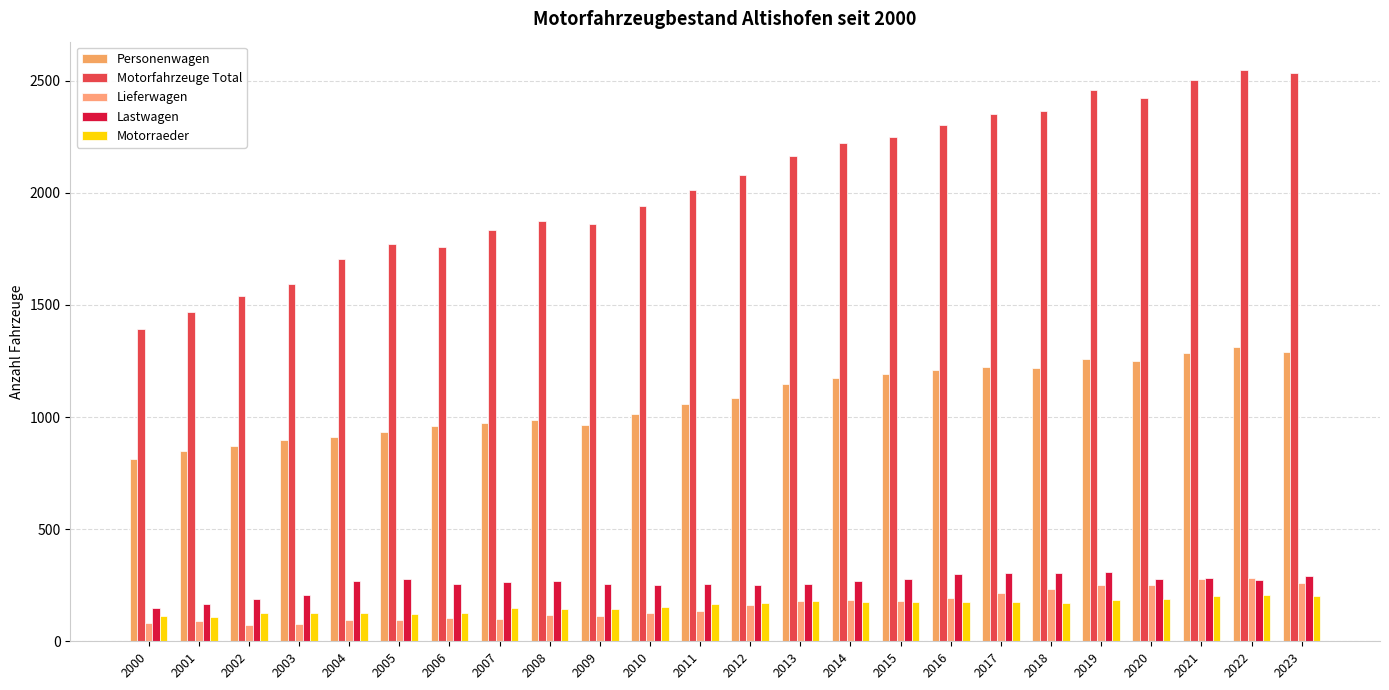

Reading left to right, list all the values displayed in this chart.

Personenwagen: 2000=812	2001=847	2002=869	2003=897	2004=909	2005=934	2006=958	2007=974	2008=985	2009=963	2010=1014	2011=1059	2012=1087	2013=1146	2014=1176	2015=1190	2016=1209	2017=1224	2018=1221	2019=1257	2020=1250	2021=1287	2022=1314	2023=1292
Motorfahrzeuge Total: 2000=1395	2001=1467	2002=1538	2003=1593	2004=1707	2005=1770	2006=1758	2007=1834	2008=1876	2009=1860	2010=1940	2011=2011	2012=2079	2013=2165	2014=2224	2015=2247	2016=2301	2017=2351	2018=2363	2019=2458	2020=2425	2021=2505	2022=2547	2023=2533
Lieferwagen: 2000=80	2001=91	2002=74	2003=75	2004=94	2005=96	2006=104	2007=98	2008=117	2009=113	2010=125	2011=133	2012=161	2013=180	2014=184	2015=180	2016=195	2017=214	2018=234	2019=249	2020=253	2021=277	2022=283	2023=258
Lastwagen: 2000=150	2001=165	2002=190	2003=208	2004=270	2005=276	2006=256	2007=265	2008=268	2009=257	2010=253	2011=254	2012=252	2013=256	2014=269	2015=276	2016=301	2017=304	2018=304	2019=310	2020=280	2021=282	2022=275	2023=293
Motorraeder: 2000=114	2001=107	2002=125	2003=125	2004=125	2005=122	2006=126	2007=147	2008=143	2009=144	2010=151	2011=168	2012=170	2013=178	2014=176	2015=177	2016=175	2017=175	2018=171	2019=185	2020=189	2021=201	2022=207	2023=203